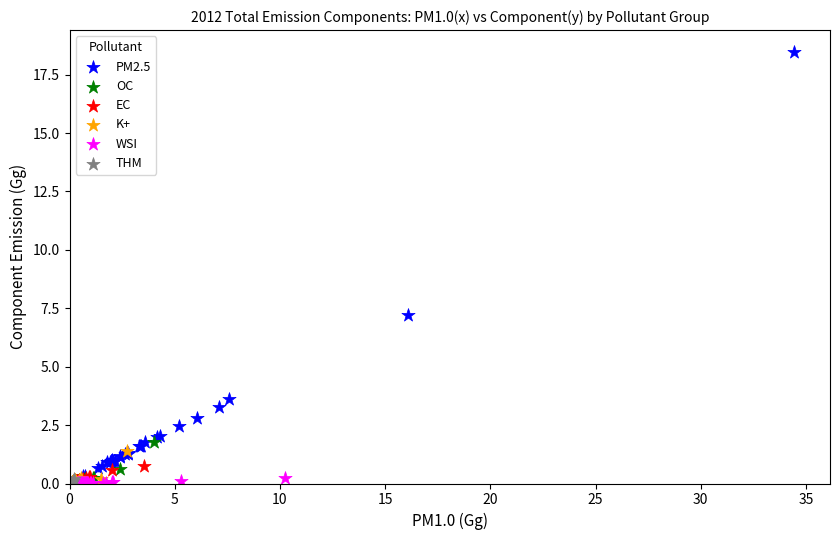

Which series contains the highest Y value?

PM2.5